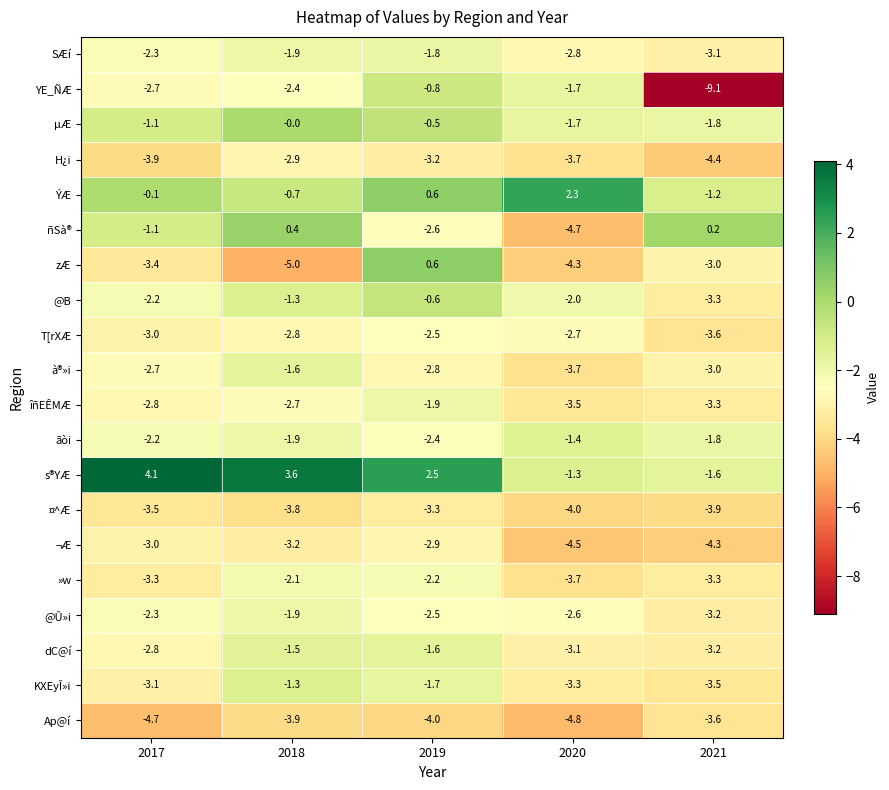

The SÆí series shows -2.8 at 2020. True or false?

True